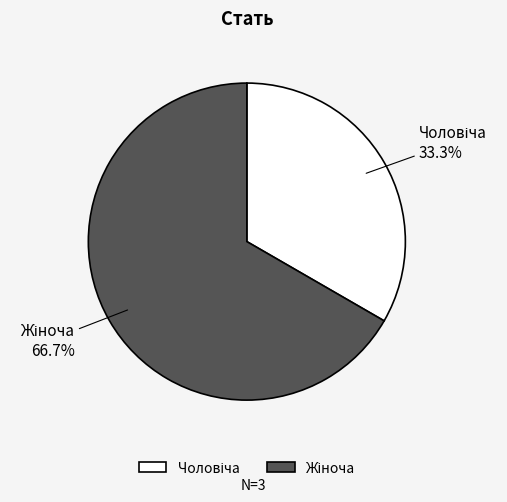

Is there any slice that represents more than half of the pie?

Yes